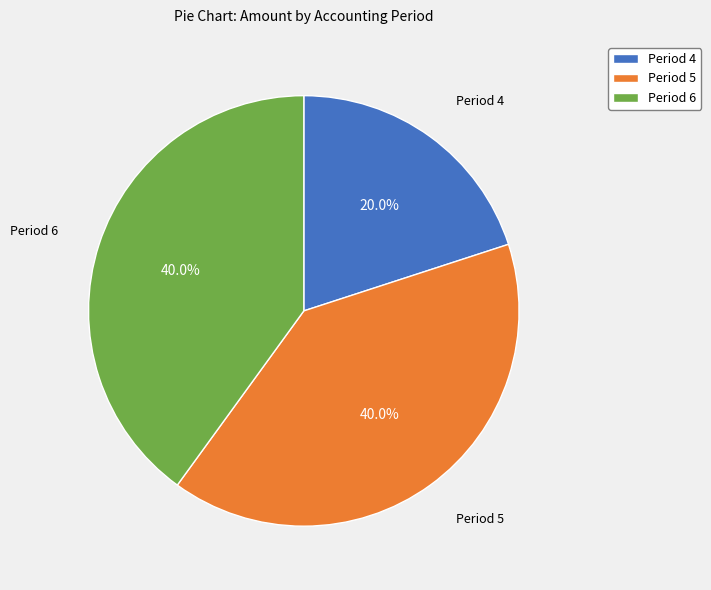

Which has a higher value, Period 4 or Period 6?

Period 6